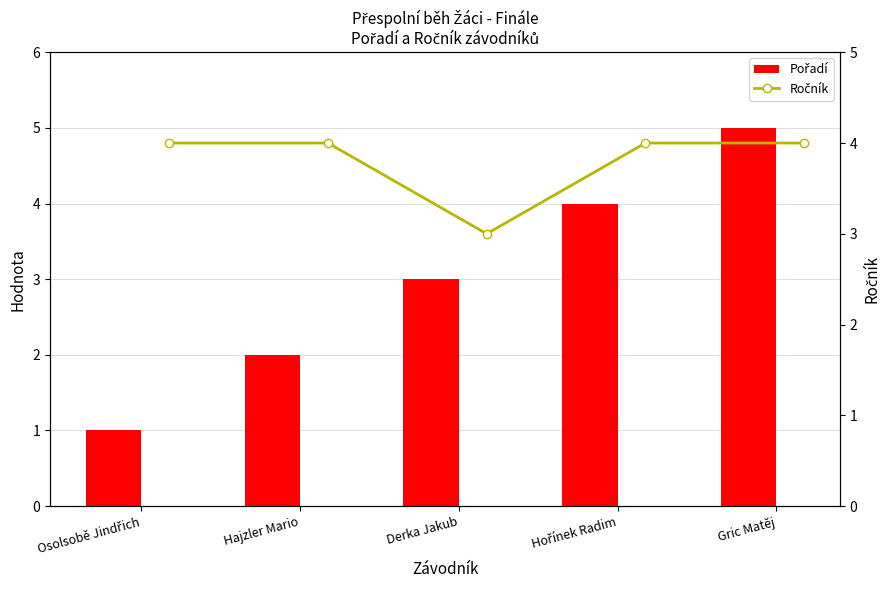

Which category has the lowest value across all series?

Osolsobě Jindřich